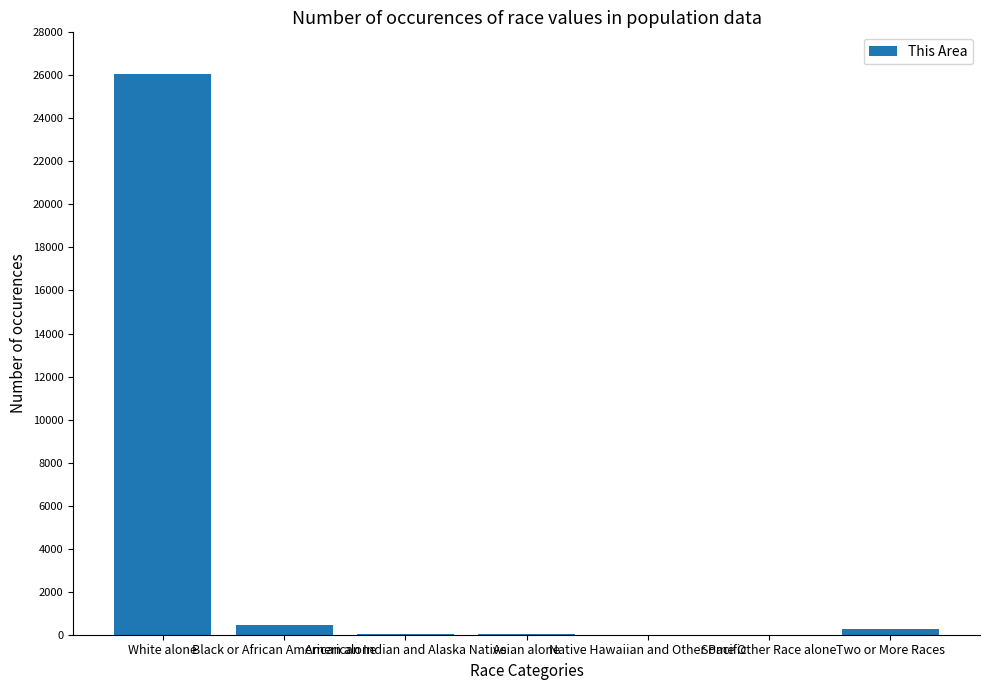

The value at Native Hawaiian and Other Pacific is 1. True or false?

True